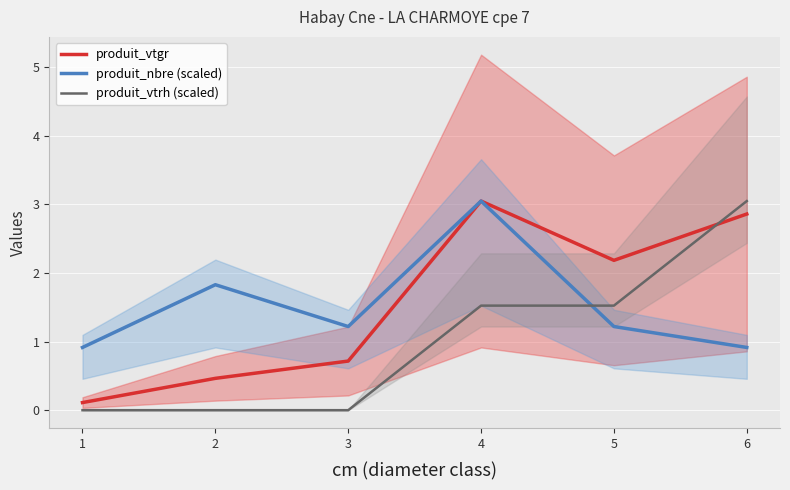

Which has a higher value, 3 or 1?

3